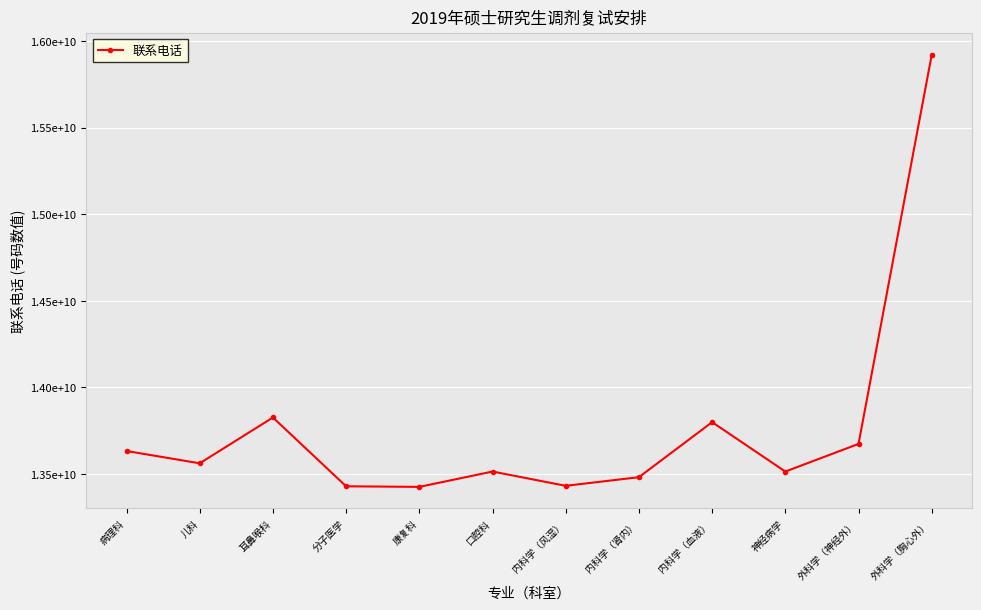

Reading right to left, transcribe all the data shown in this chart.

外科学（胸心外）=15920336122	外科学（神经外）=13672412805	神经病学=13512737651	内科学（血液）=13798127917	内科学（肾内）=13480209687	内科学（风湿）=13430348609	口腔科=13512796586	康复科=13424125159	分子医学=13427569496	耳鼻喉科=13825063663	儿科=13560489257	病理科=13631403267